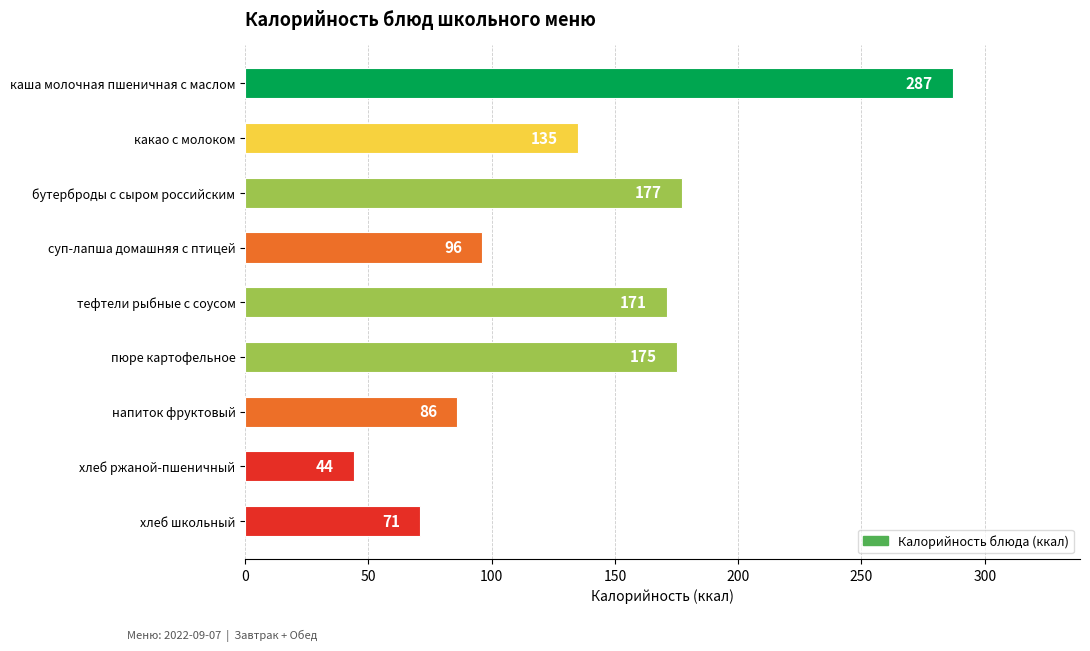

How many series are shown in this chart?

1